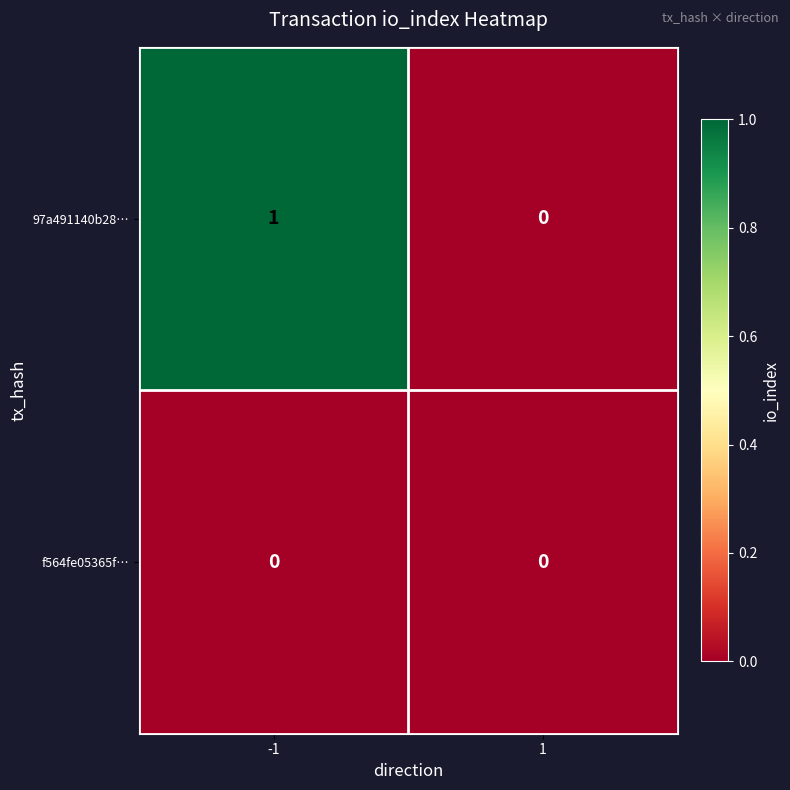

At which category does the chart reach its peak across all series?

-1